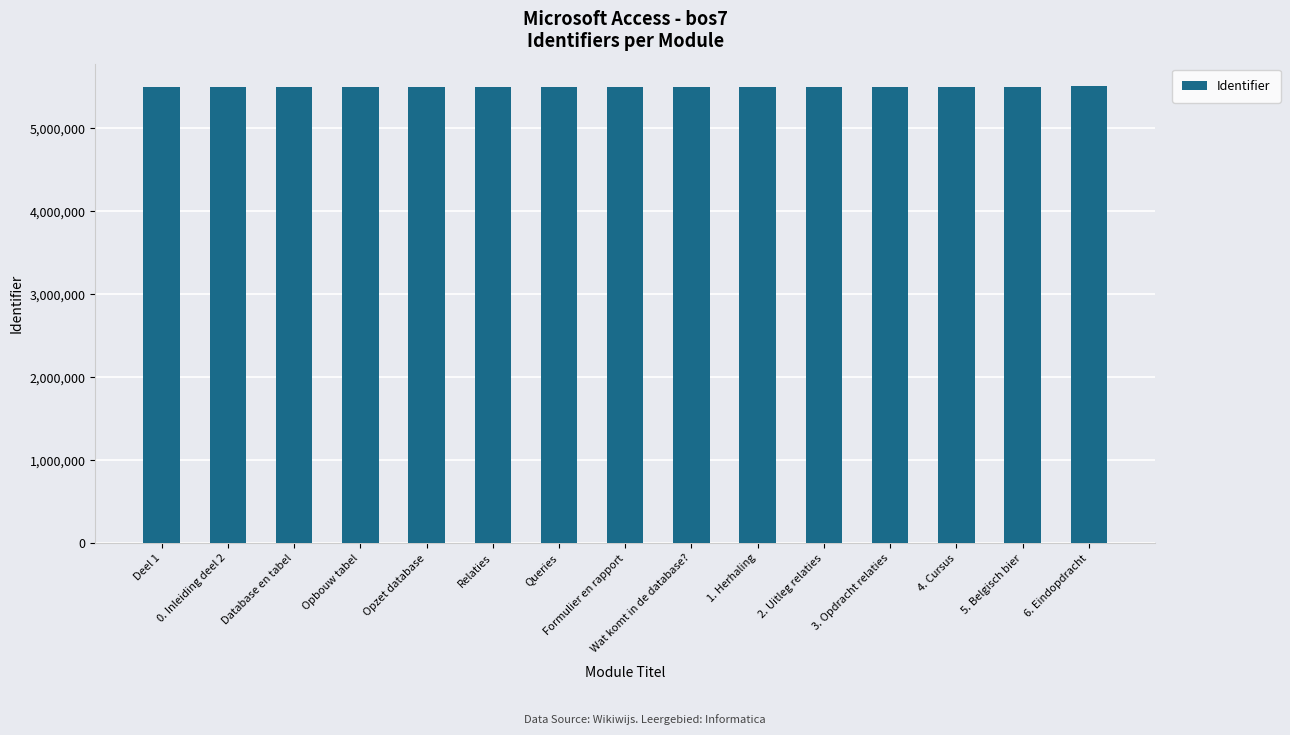

True or false: the data shows 5506280 at 3. Opdracht relaties.

True